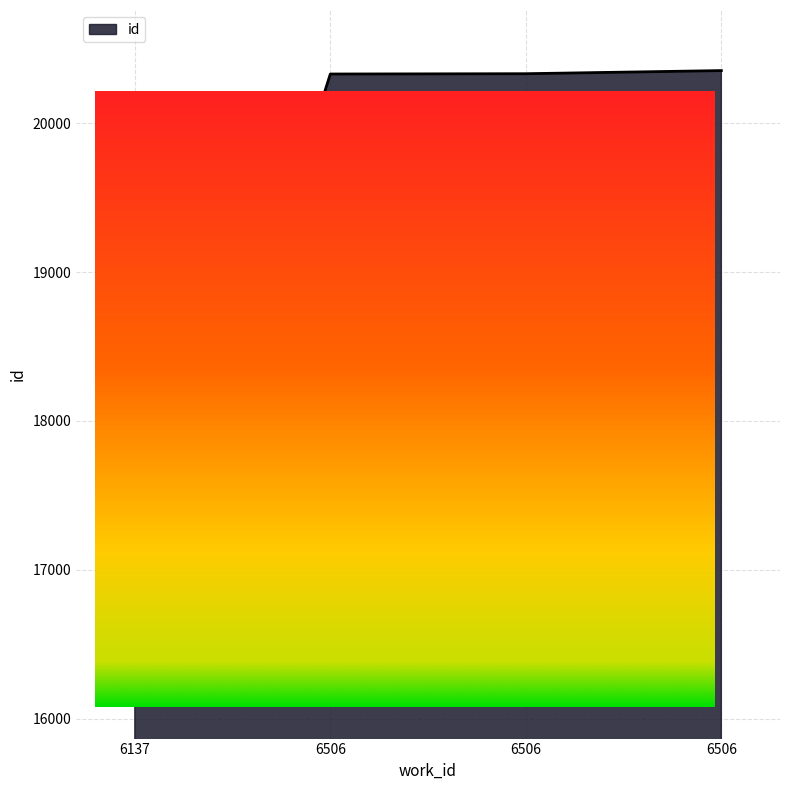

Which category has the lowest value across all series?

6137